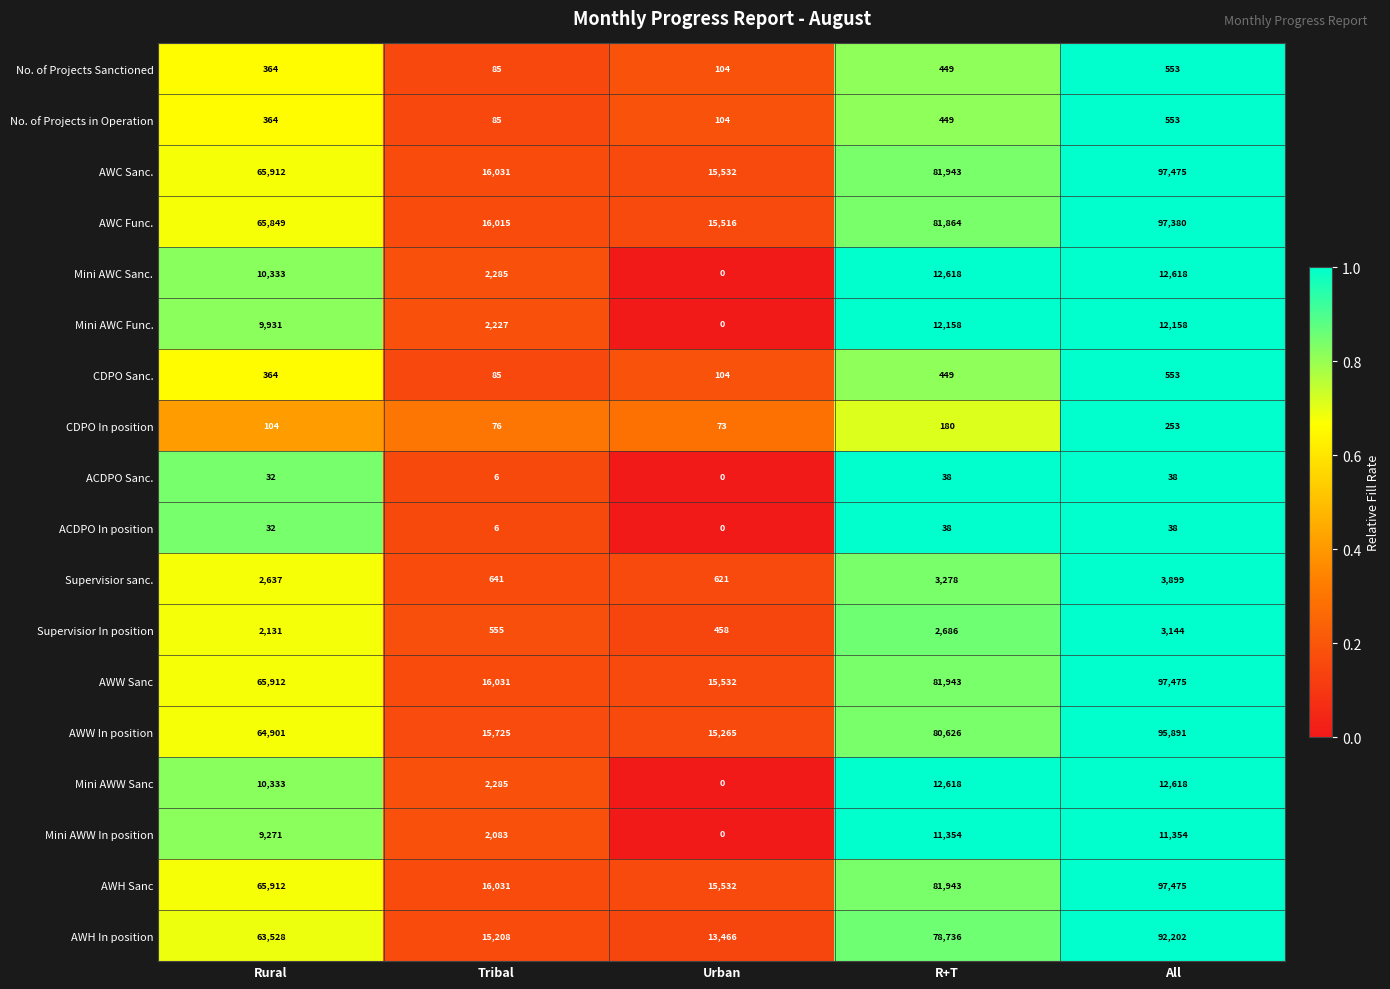

What is the maximum value shown in the chart?

97475